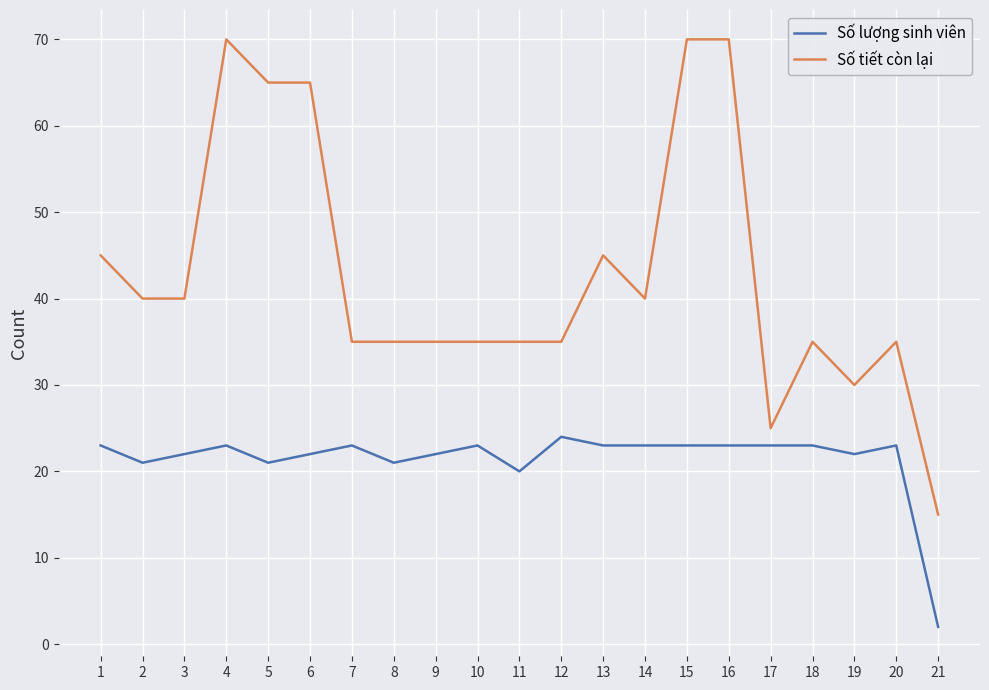

Does the chart display data point markers on the line(s)?

No